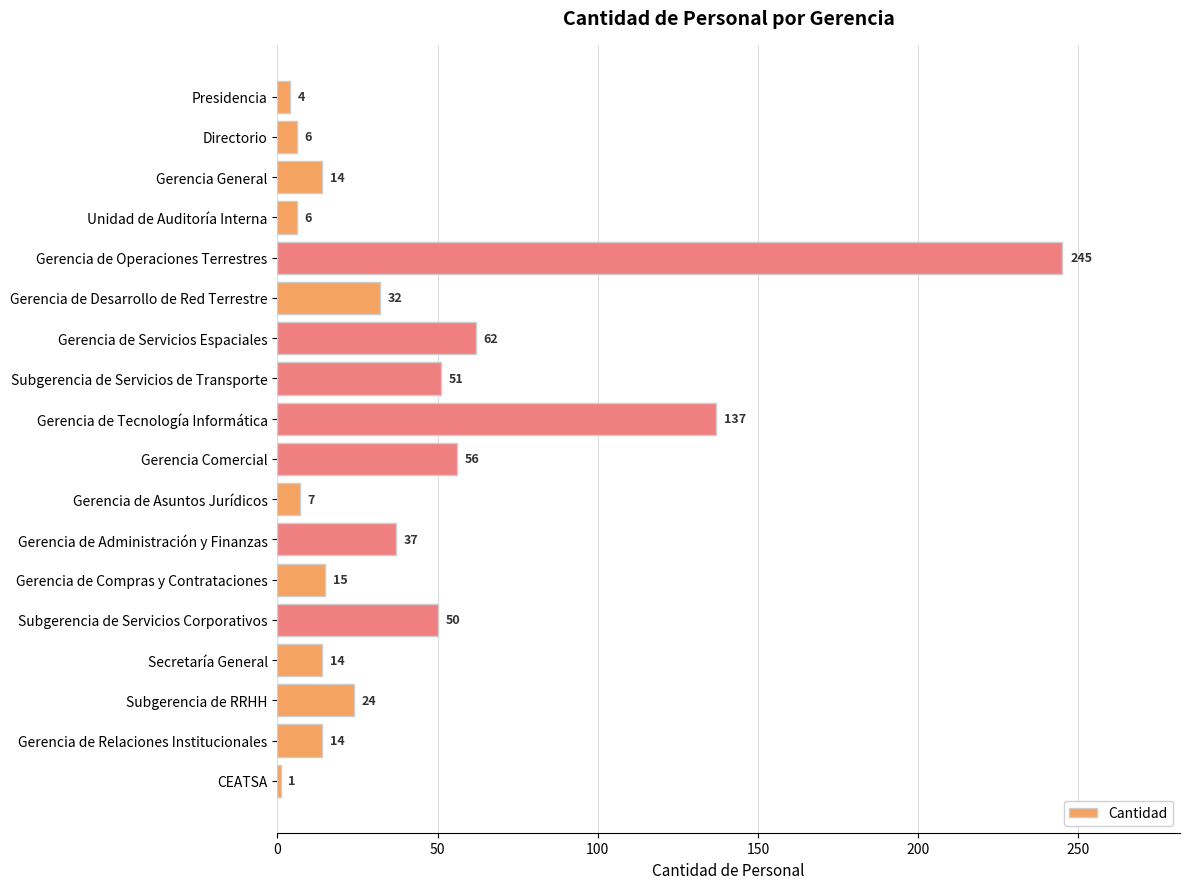

What is the approximate value at Gerencia Comercial?

56